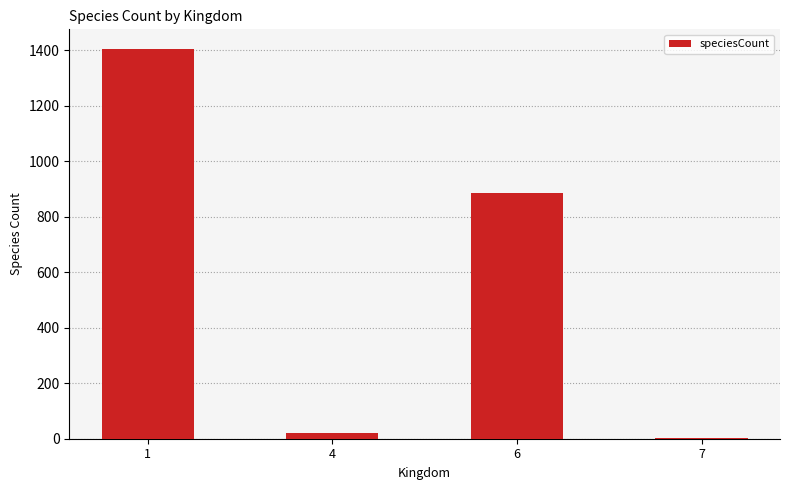

What is the average value?

579